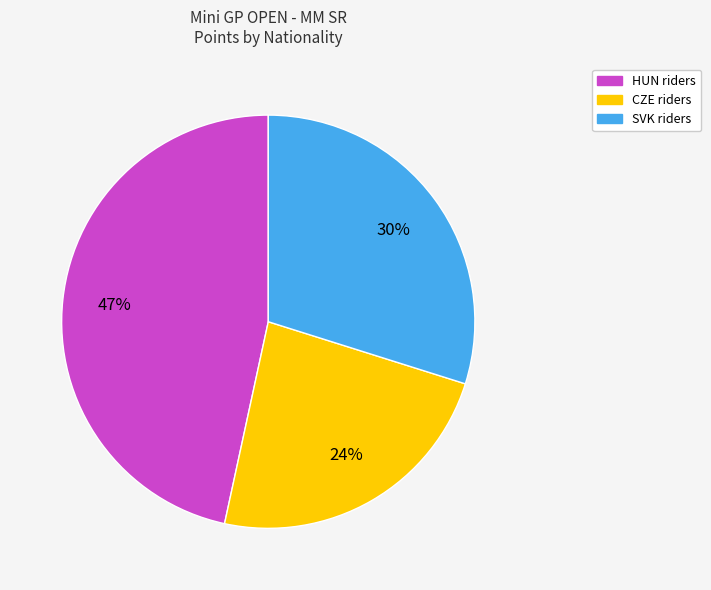

To the nearest percent, what is the average slice percentage?

33%